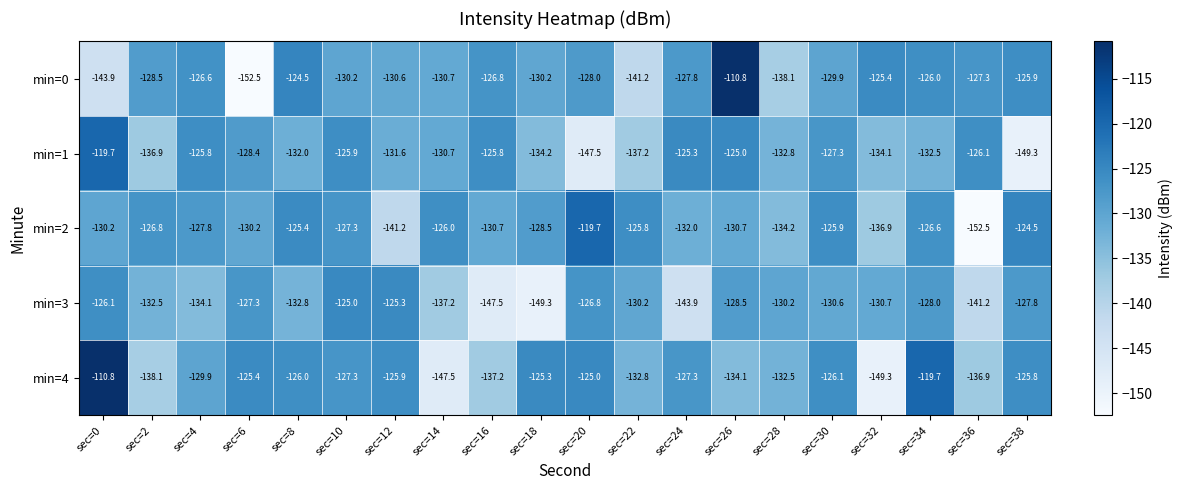

What is the smallest value displayed?

-152.5